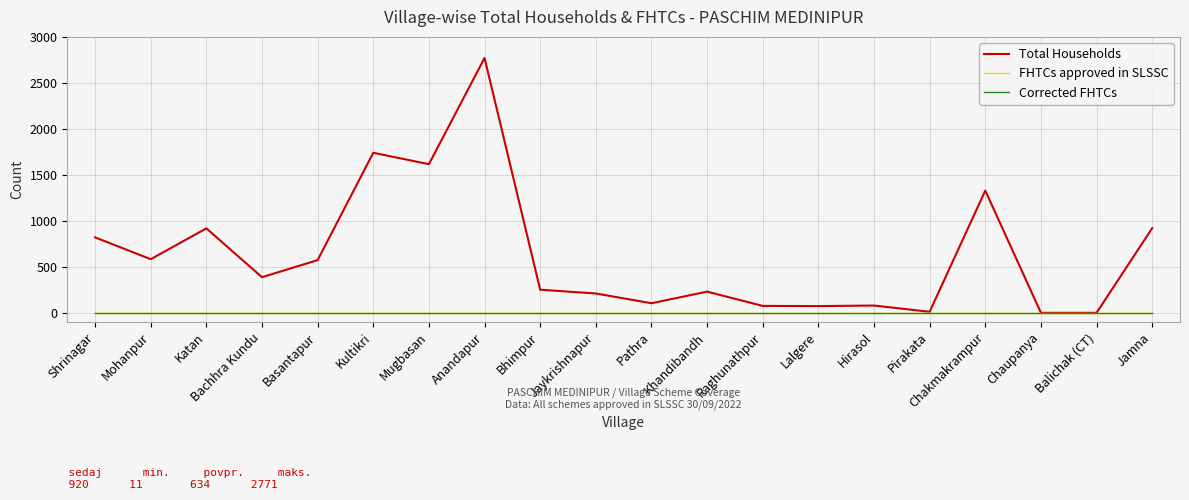

Is this an area chart (filled region under the line)?

No